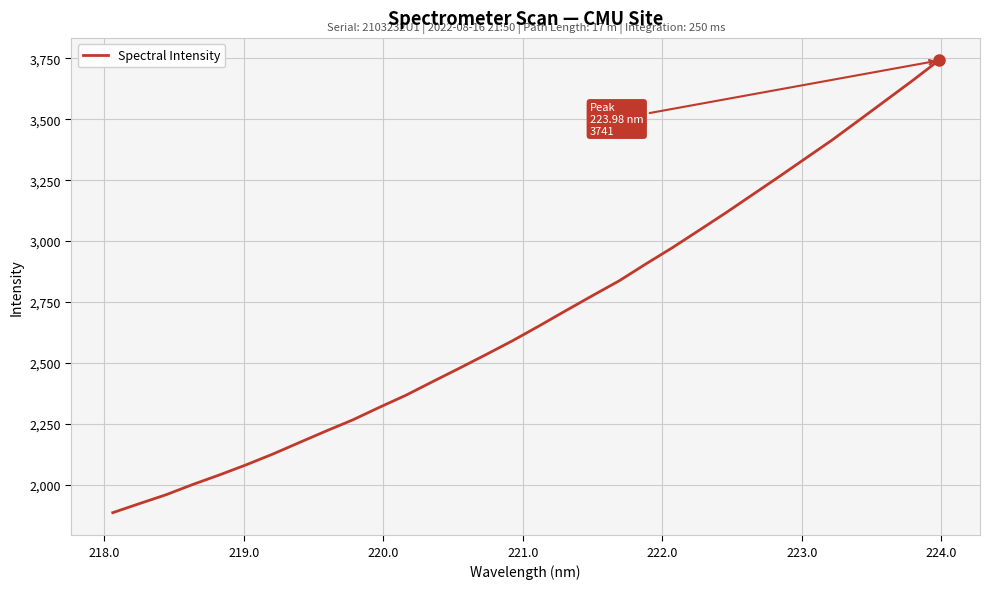

How many distinct data groups are displayed?

1